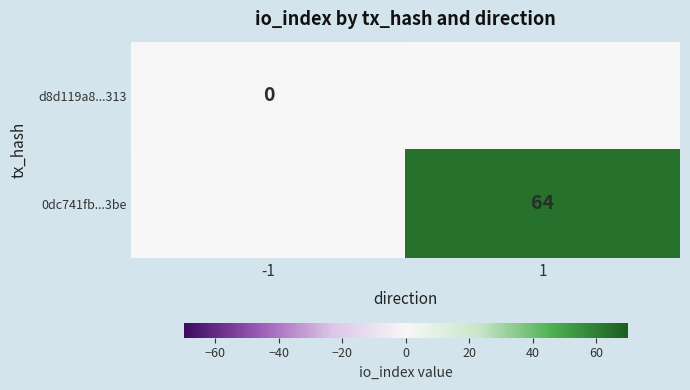

Is the value of 0dc741fb...3be at 1 greater than the value of d8d119a8...313 at -1?

Yes